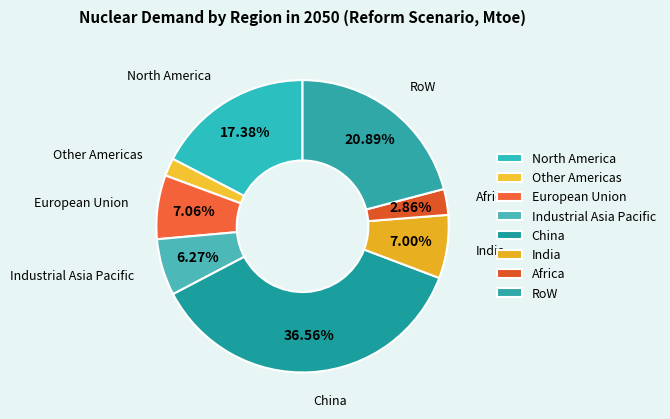

How many slices are in this pie chart?

8